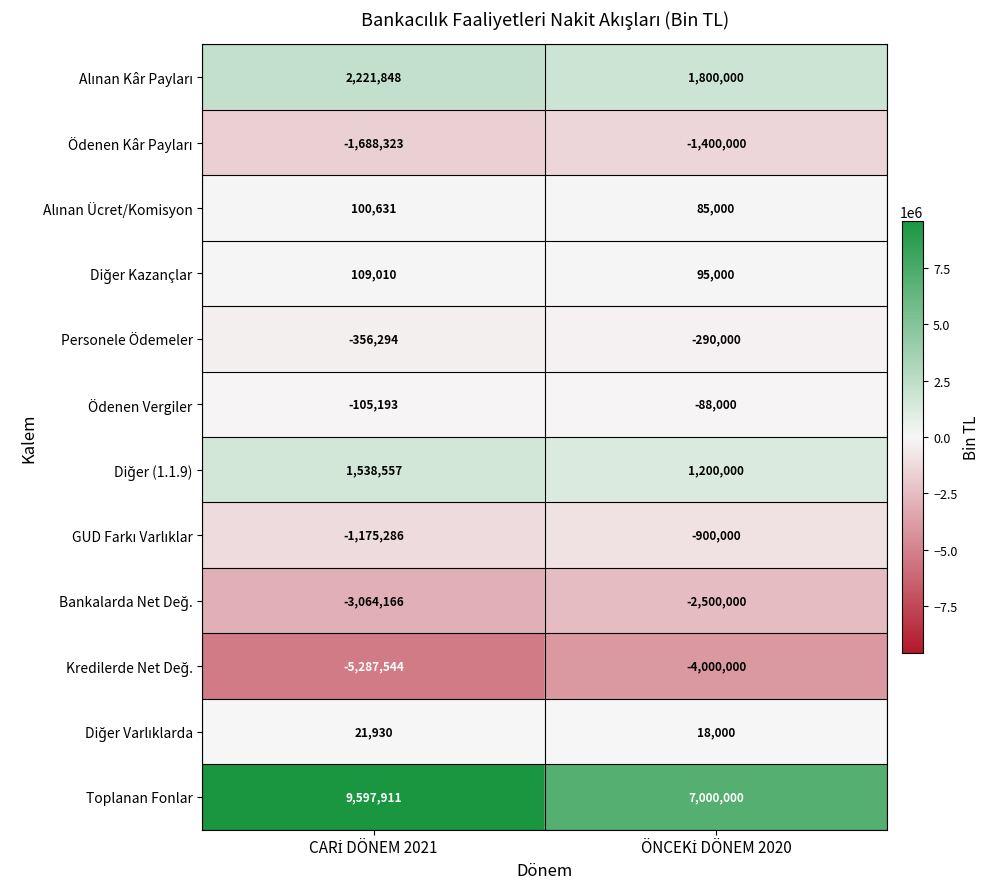

What is the lowest value of the Personele Ödemeler series?

-356294